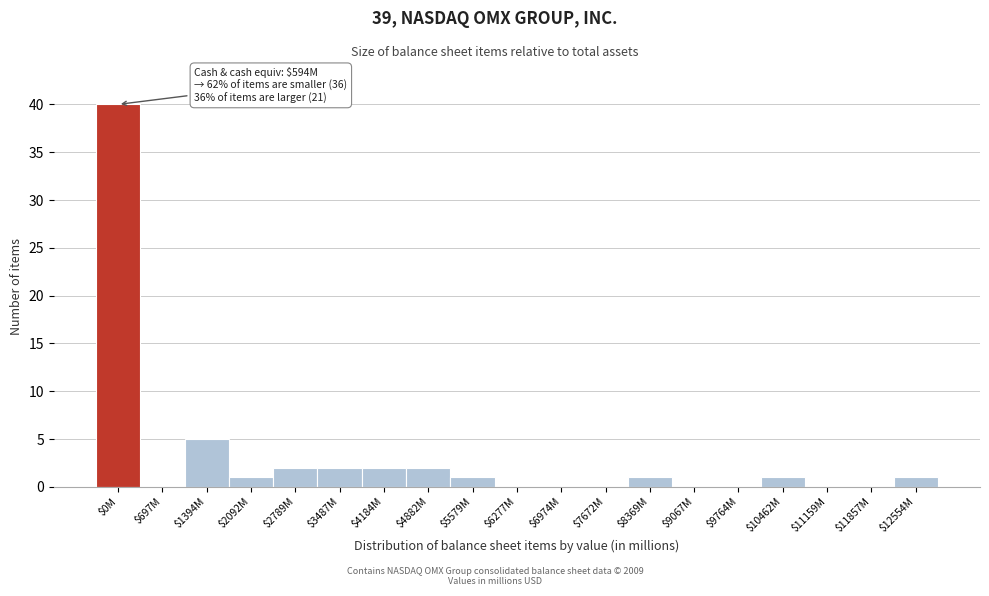

At which label is the value closest to 20?

$1394M